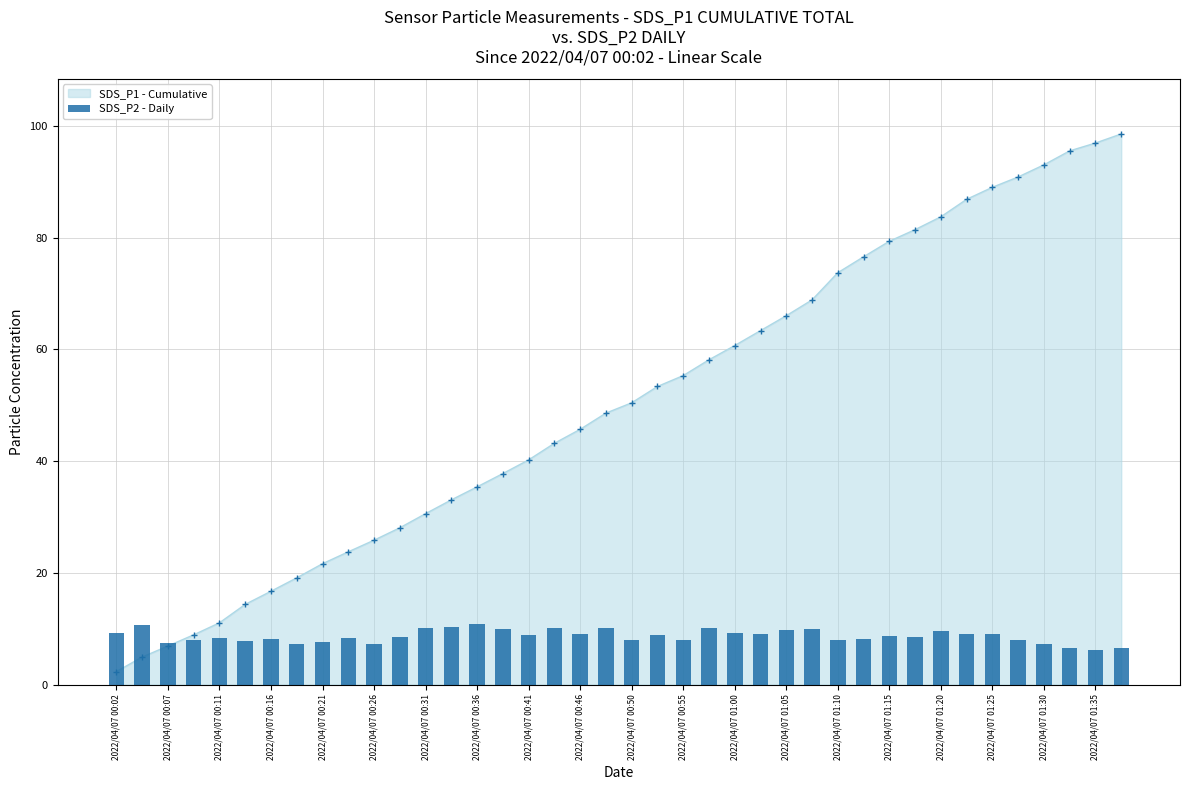

List the series in order of their peak value, highest first.

SDS_P1 - Cumulative (line), SDS_P2 - Daily